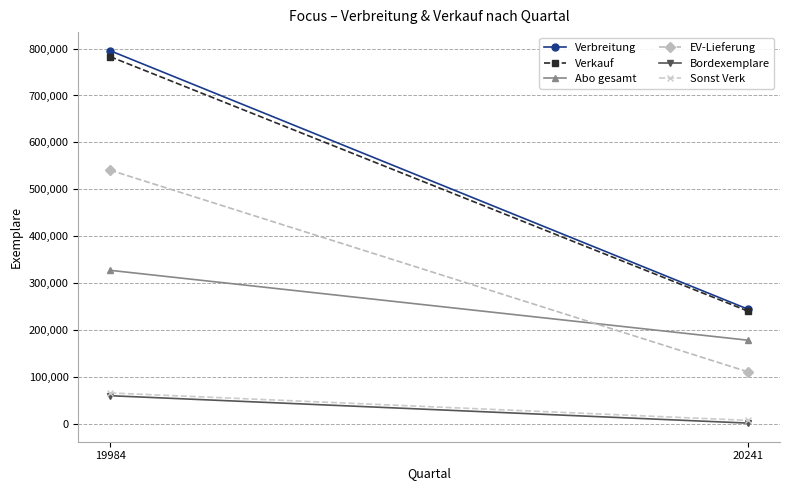

What is the average value of the Verkauf series?

511508